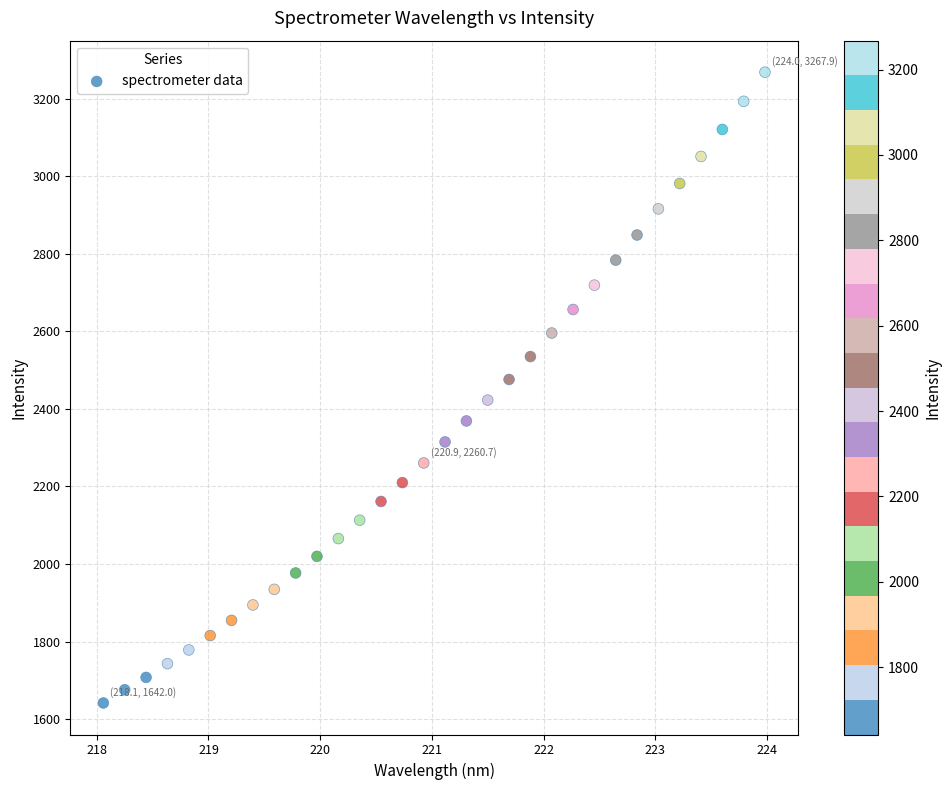

What is the range of X values (max minus min)?

5.9